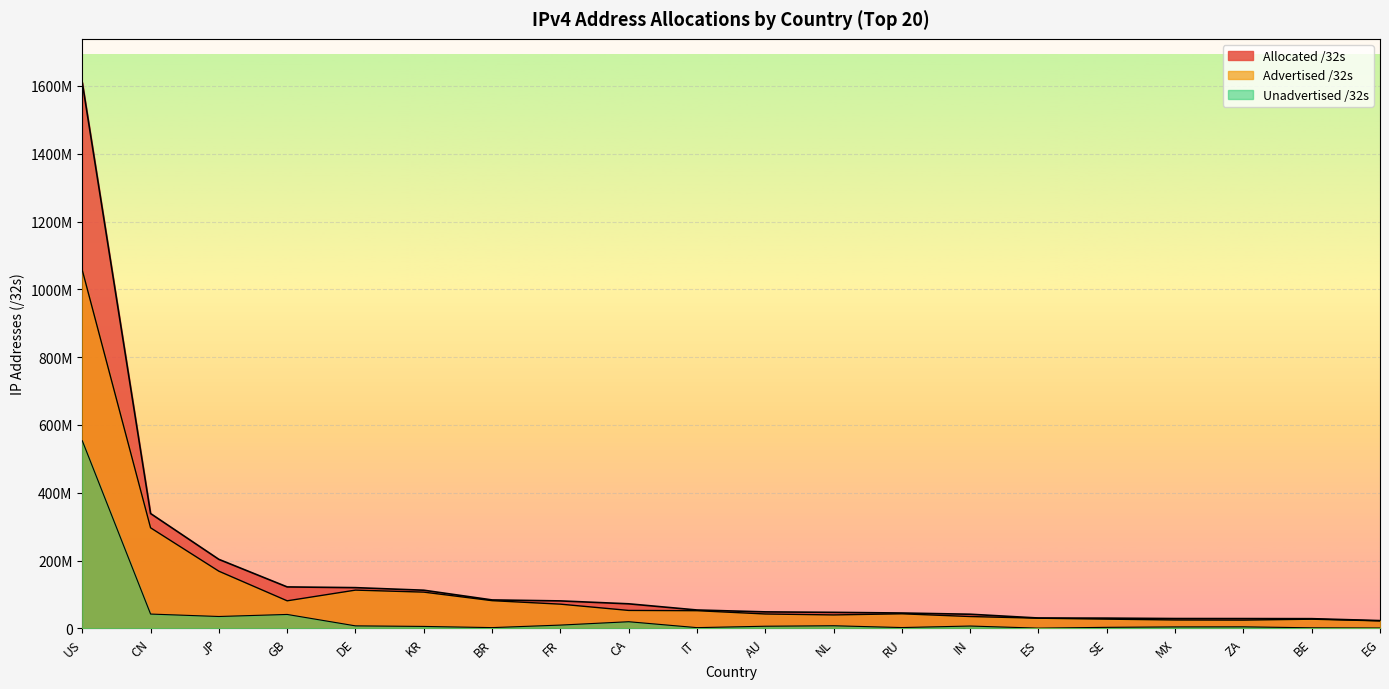

At which label is Allocated /32s closest to 816437888?

CN